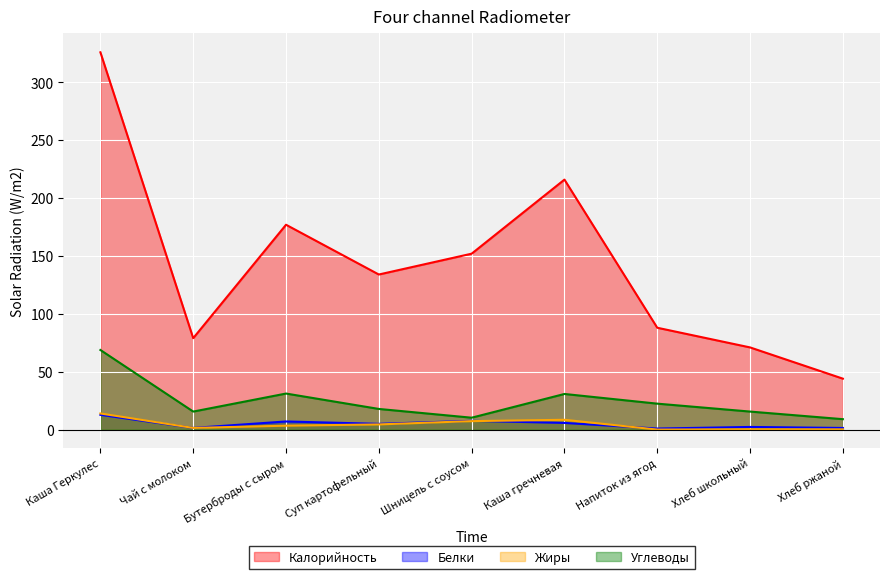

Where is the first local minimum for Углеводы?

Чай с молоком